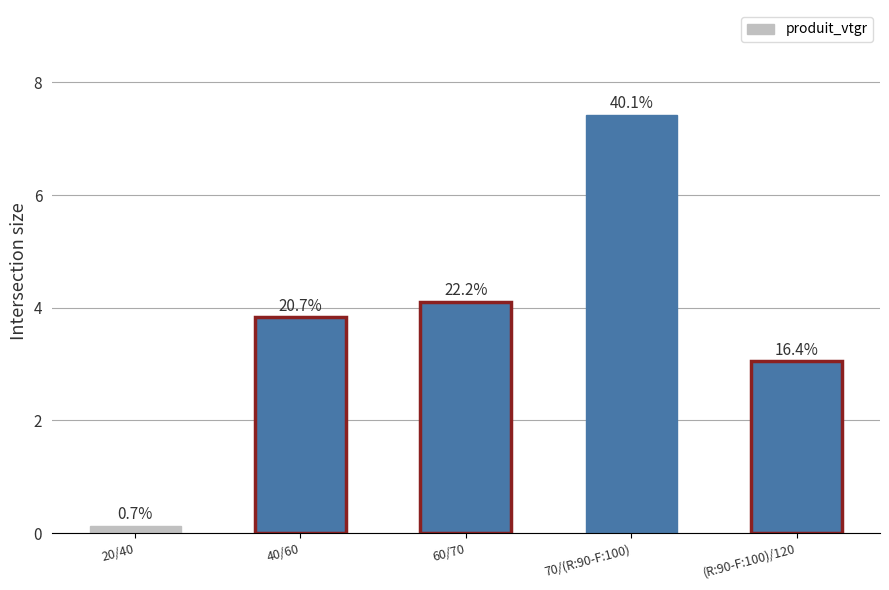

Does the chart contain stacked bars?

No